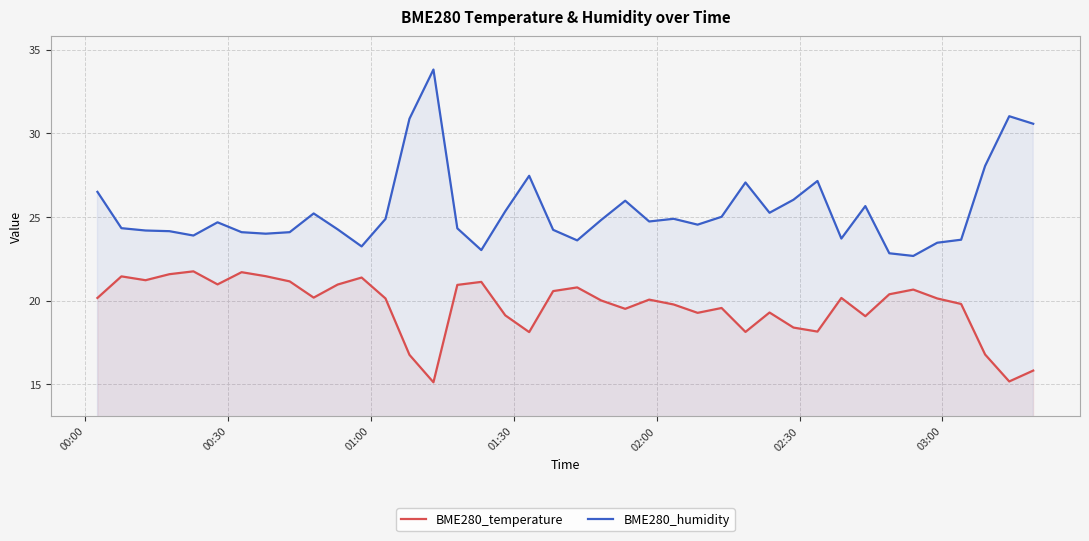

What is the difference between the maximum and minimum values in the BME280_humidity series?

11.1